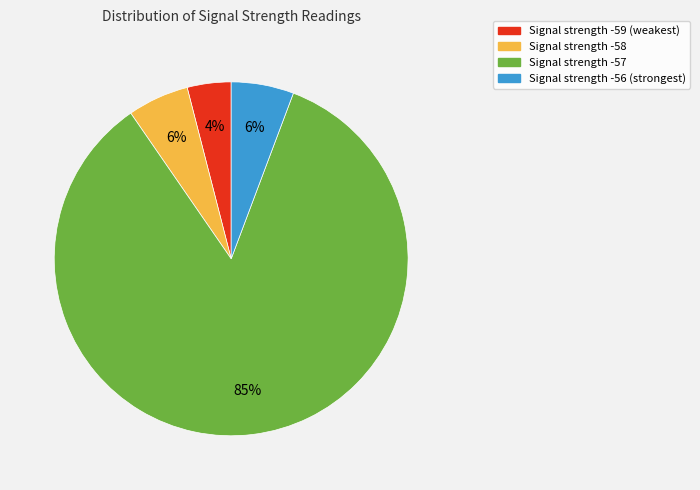

To the nearest percent, what percentage of the pie is Signal strength -56 (strongest)?

6%